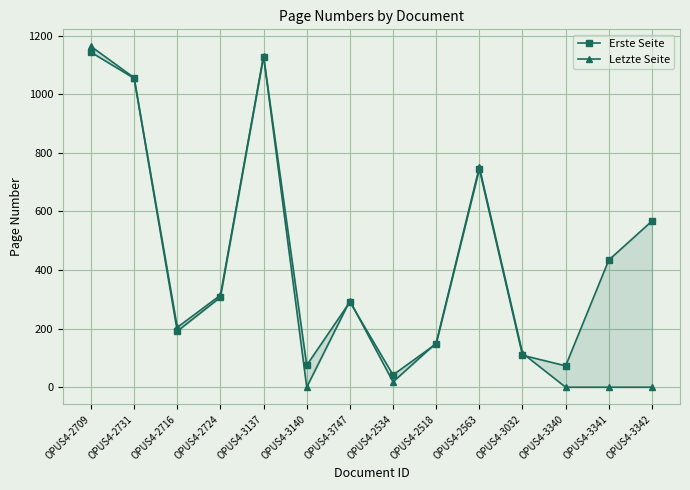

The value of Letzte Seite at OPUS4-3342 is 0. True or false?

True